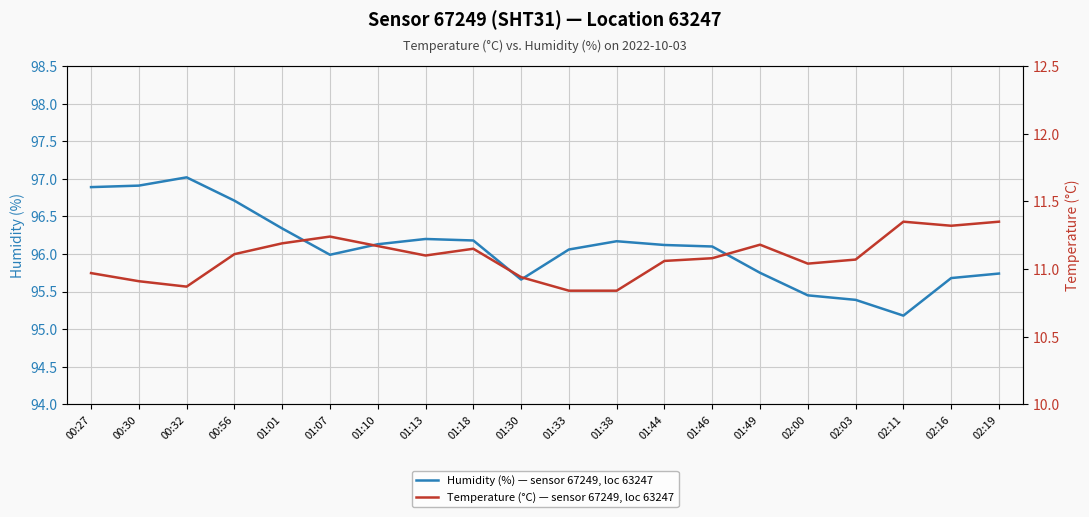

Is it true that temperature equals 11.1 at 01:13?

True